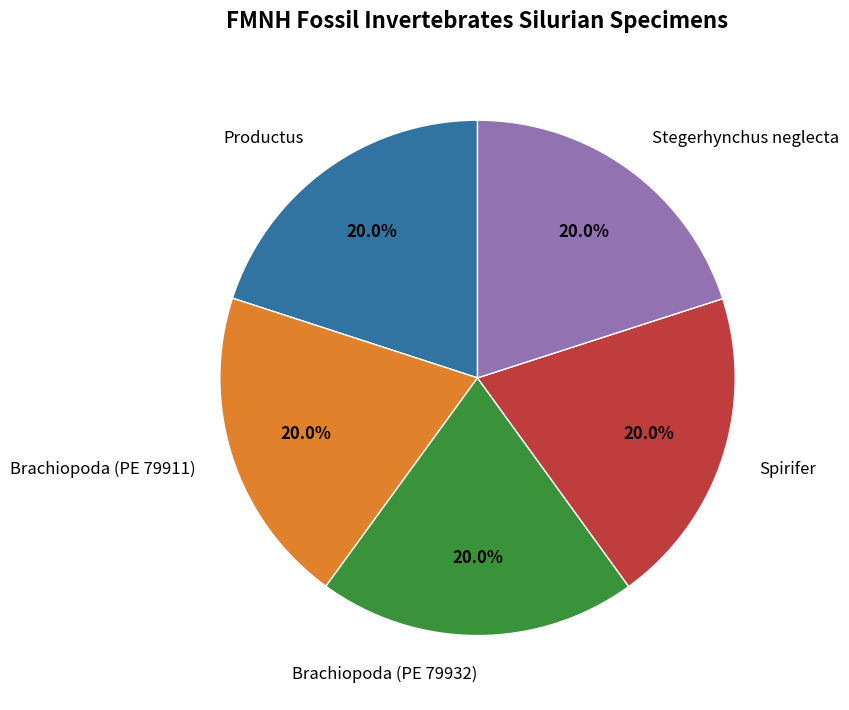

How many slices are in this pie chart?

5